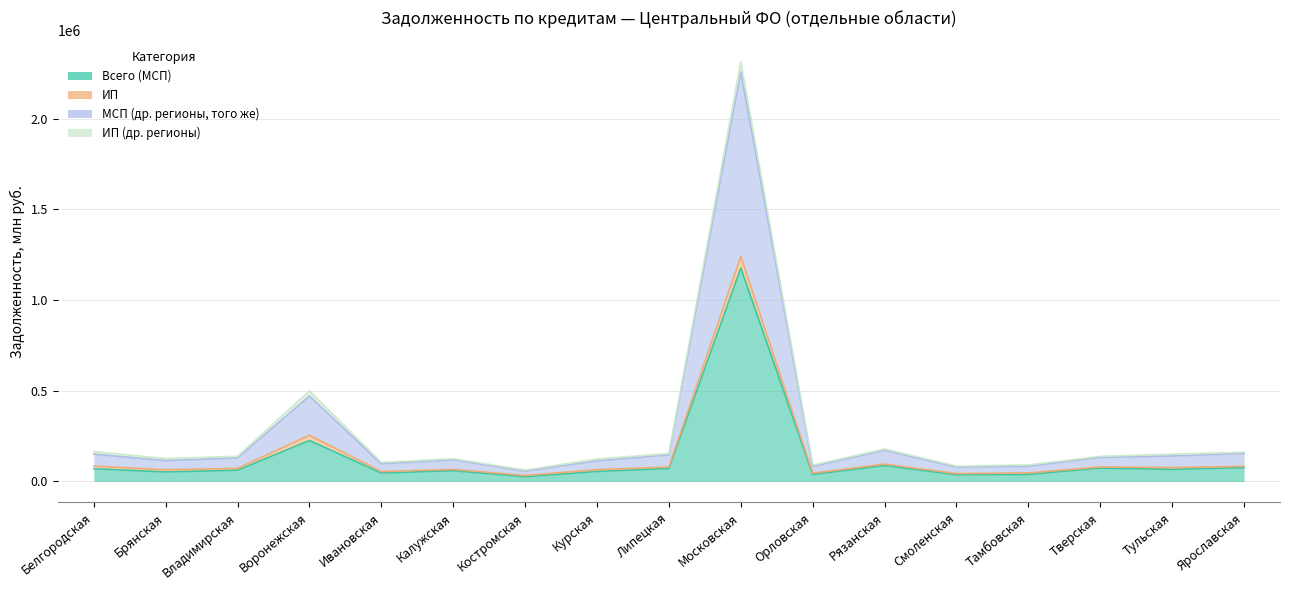

True or false: Всего (МСП) and МСП (др. регионы, того же) cross at least once.

False